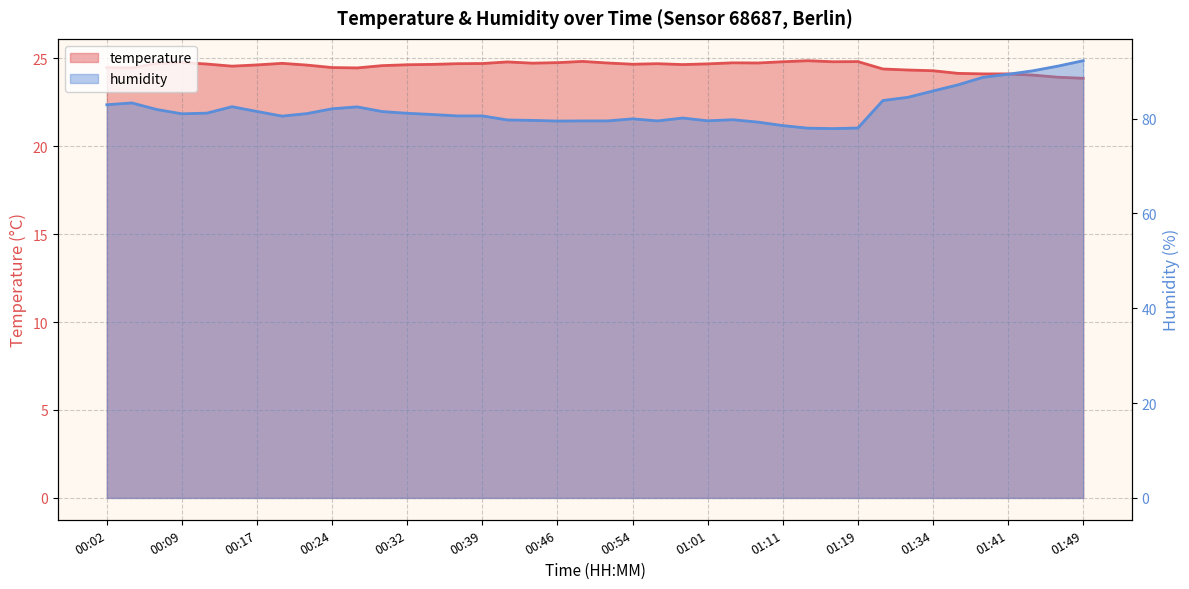

How many values in the temperature series are below 24?

2